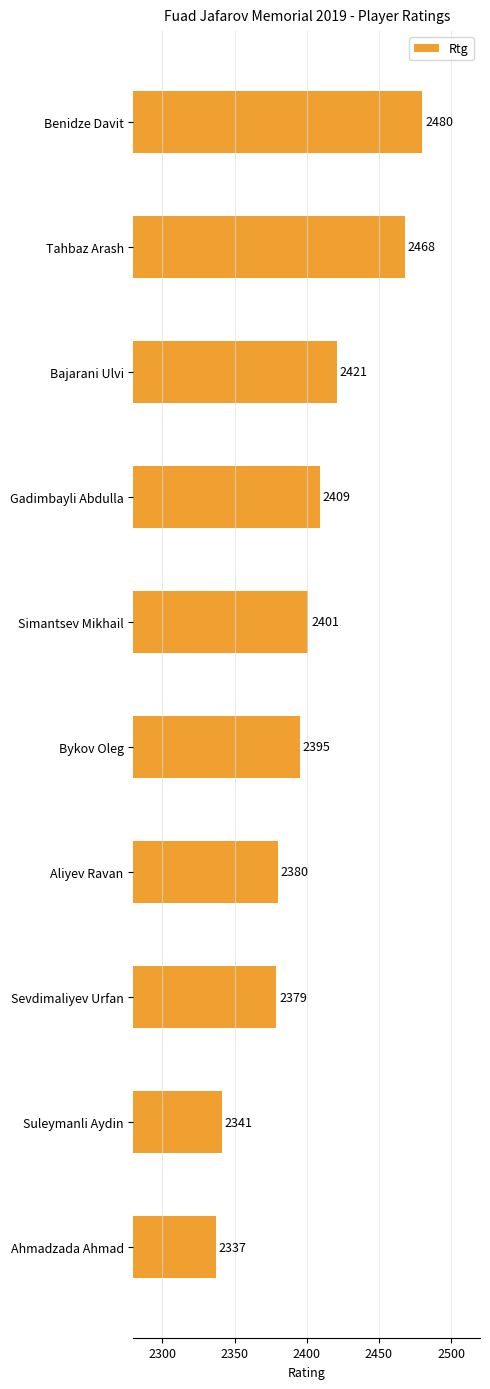

Rank the categories by value from lowest to highest.

Ahmadzada Ahmad, Suleymanli Aydin, Sevdimaliyev Urfan, Aliyev Ravan, Bykov Oleg, Simantsev Mikhail, Gadimbayli Abdulla, Bajarani Ulvi, Tahbaz Arash, Benidze Davit